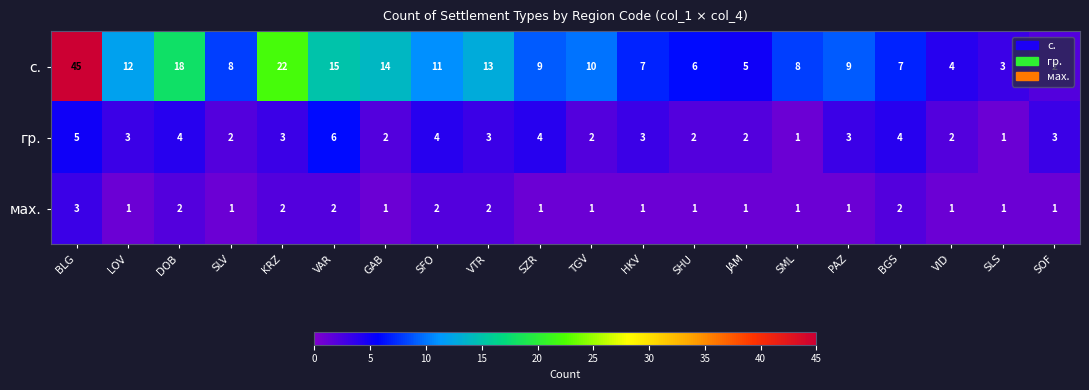

What is the difference between the maximum and minimum values in the гр. series?

5